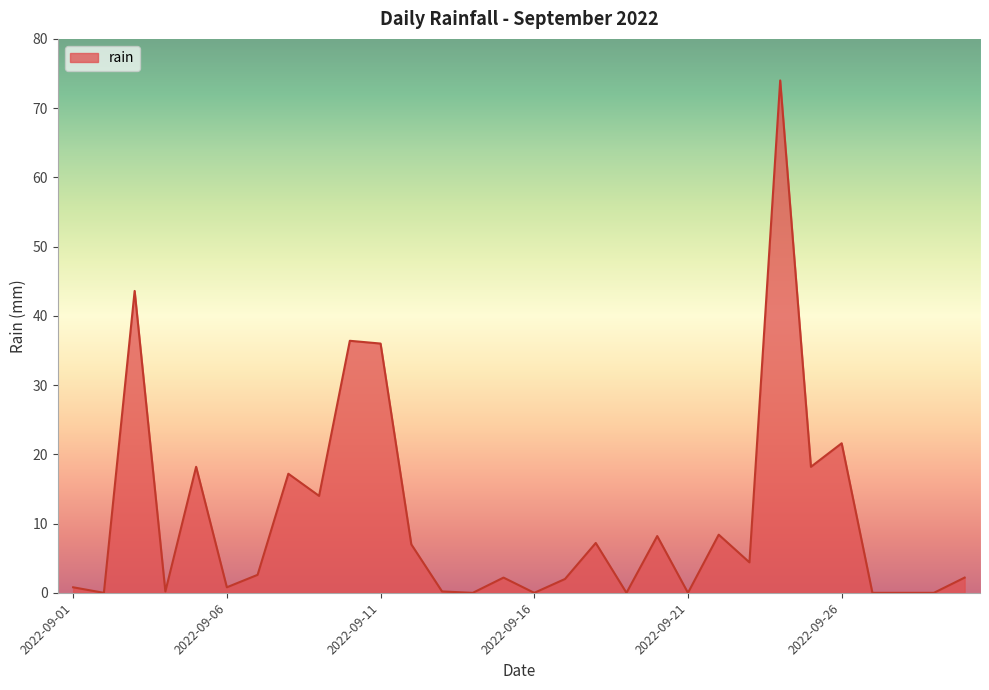

What is the difference between the maximum and minimum values?

74.0